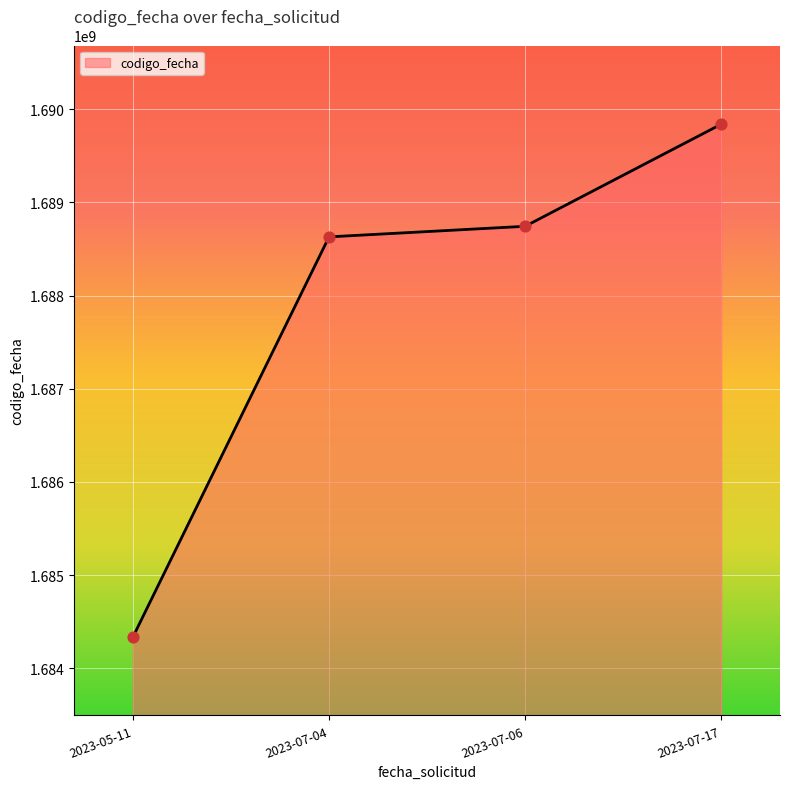

Which has a higher value, 2023-07-06 or 2023-05-11?

2023-07-06